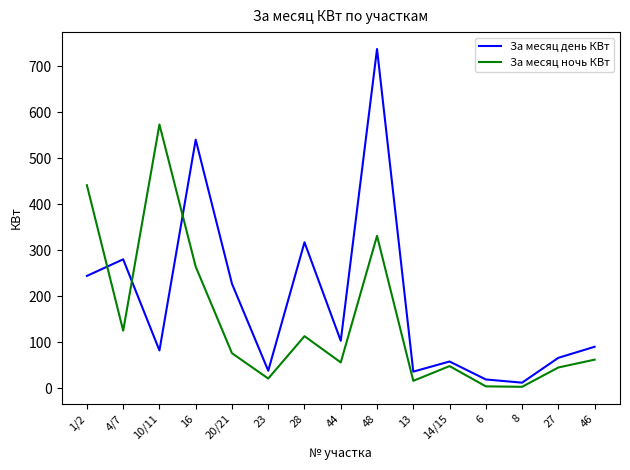

Which series changed the most between 44 and 6?

За месяц день КВт